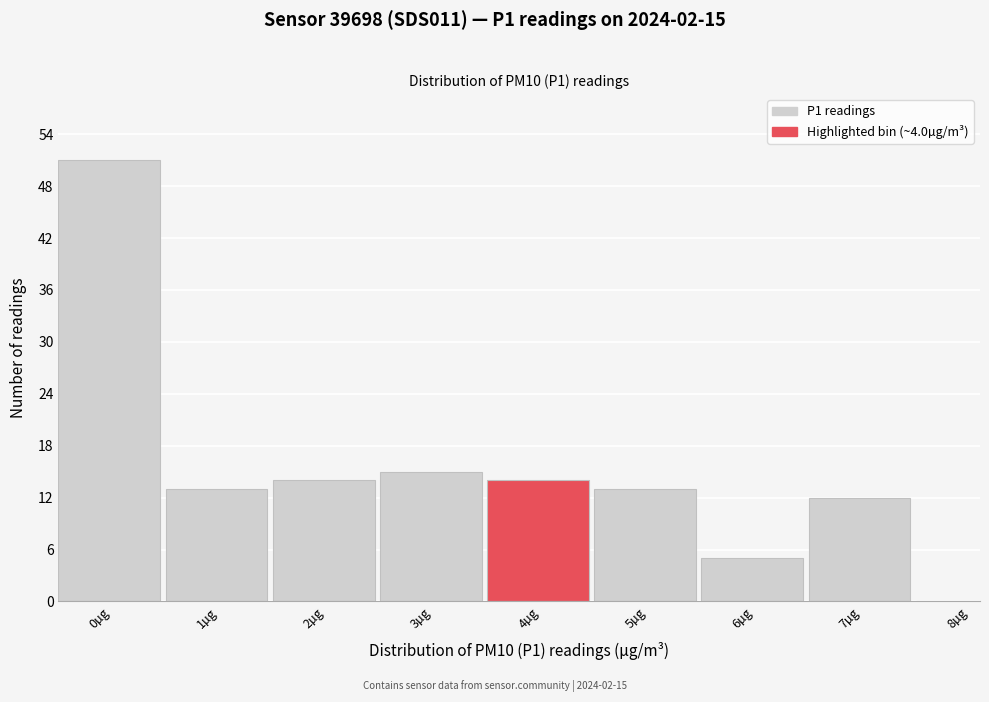

Reading right to left, what are all the values shown in this chart?

8µg=0	7µg=12	6µg=5	5µg=13	4µg=14	3µg=15	2µg=14	1µg=13	0µg=51